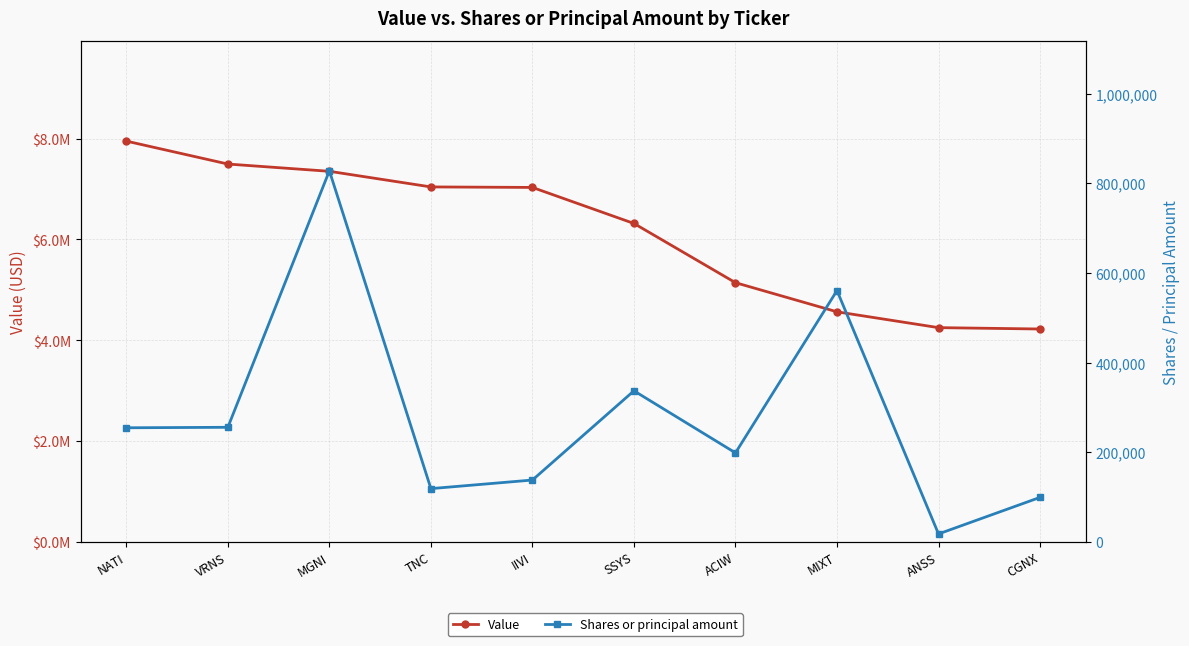

True or false: Value and Shares or principal amount cross at least once.

False